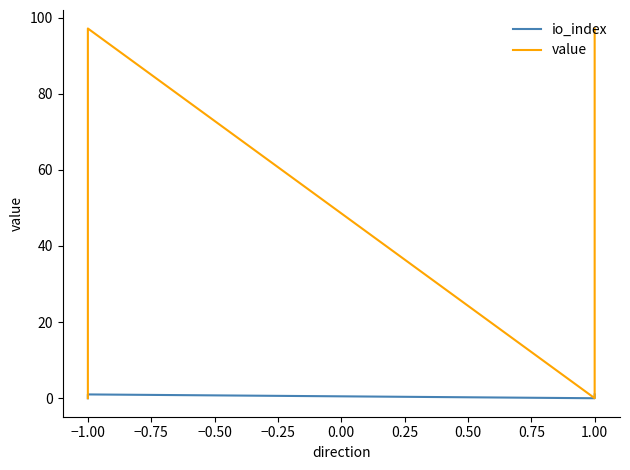

How many lines are shown in the chart?

2